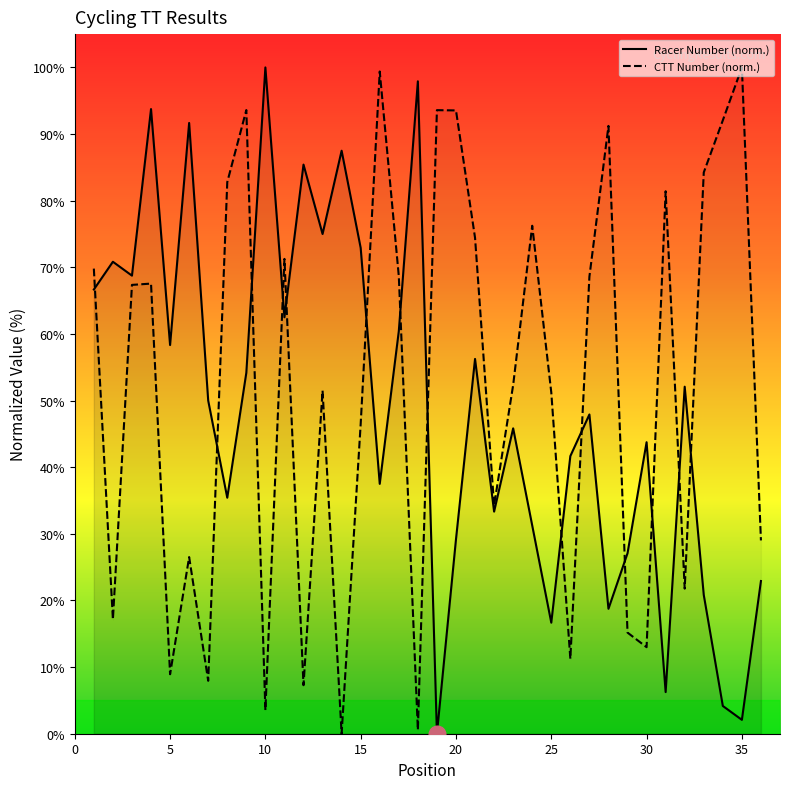

Rank the series by their average value, from lowest to highest.

number, ctt_number